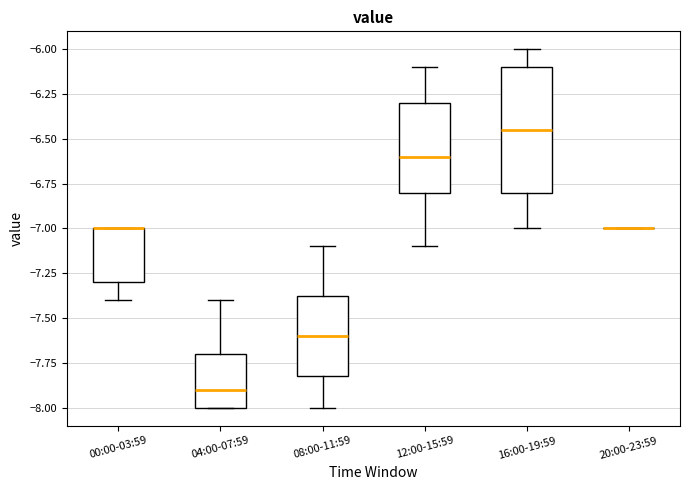

Reading left to right, transcribe this box plot: for each box, give where its median line is, the range the box spans, and where its two whiskers end, as read against the y-axis. The values are not printed on the chart, so give them approximately, as read against the axis.

00:00-03:59: median -7.00 (drawn on the box's upper edge), box -7.30 to -7.00, whiskers -7.40 to -7.00
04:00-07:59: median -7.90, box -8.00 to -7.70, whiskers -8.00 to -7.40
08:00-11:59: median -7.60, box -7.80 to -7.35, whiskers -8.00 to -7.10
12:00-15:59: median -6.60, box -6.80 to -6.30, whiskers -7.10 to -6.10
16:00-19:59: median -6.45, box -6.80 to -6.10, whiskers -7.00 to -6.00
20:00-23:59: box collapsed to a line at -7.00, whiskers -7.00 to -7.00